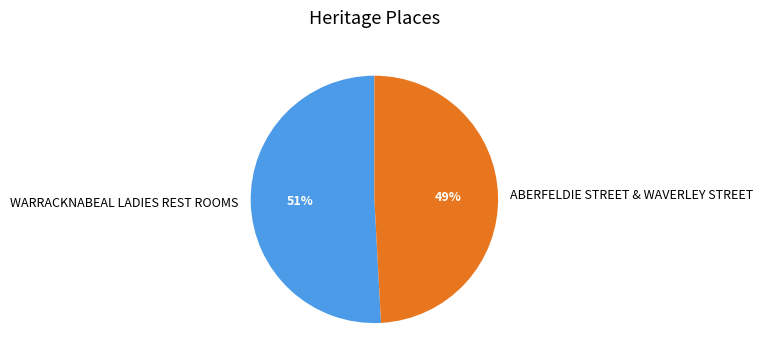

Do ABERFELDIE STREET & WAVERLEY STREET and WARRACKNABEAL LADIES REST ROOMS together represent more than half of the pie?

Yes